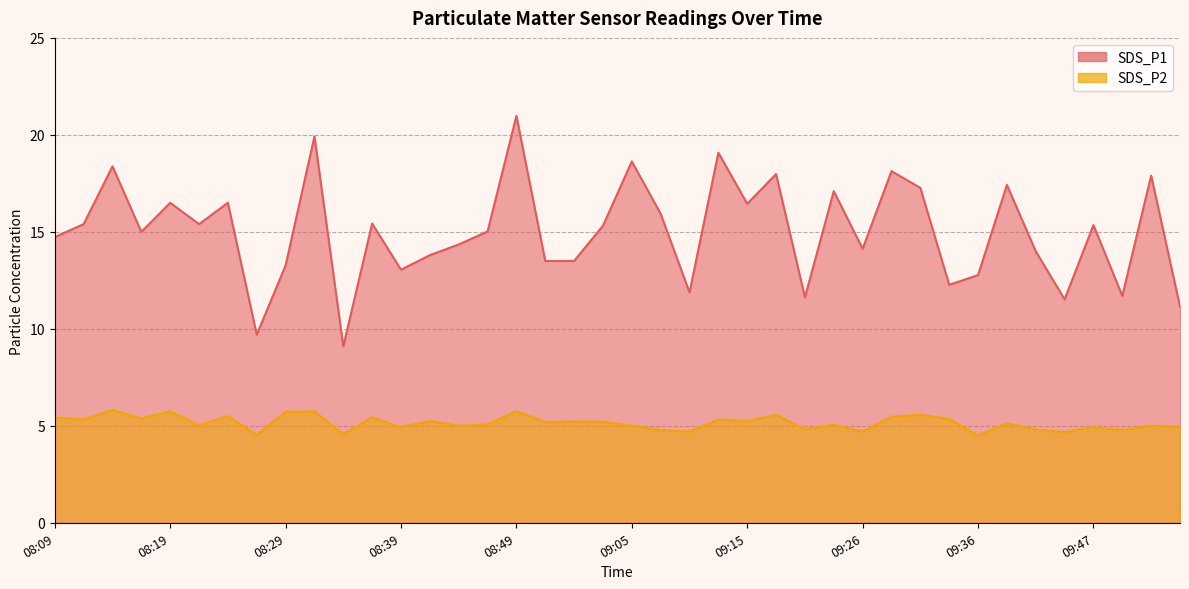

Count the number of categories in the chart.

40